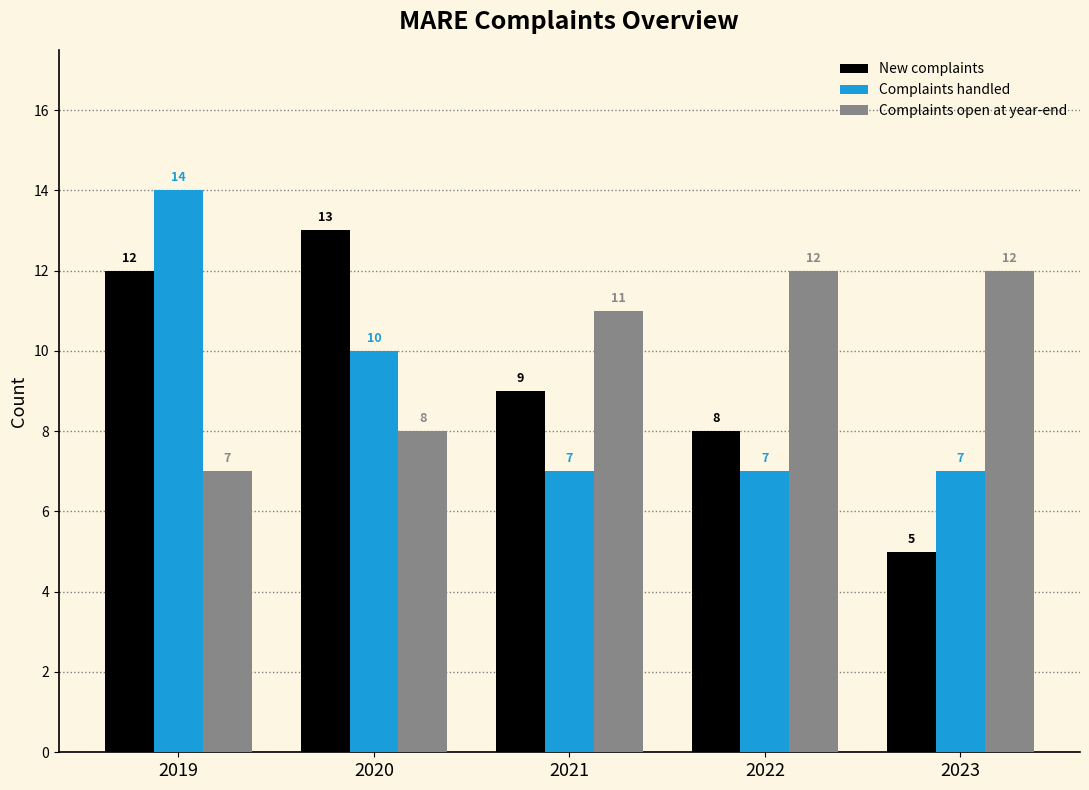

At which category is the sum across all series the highest?

2019